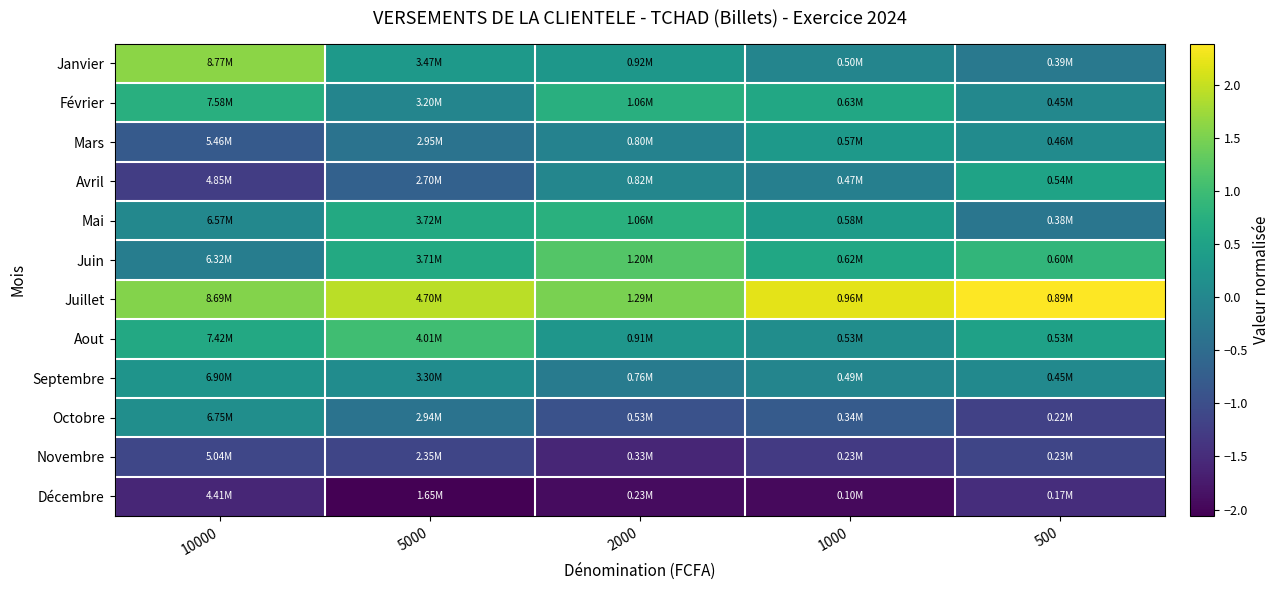

What is the minimum value shown in the chart?

-2.1